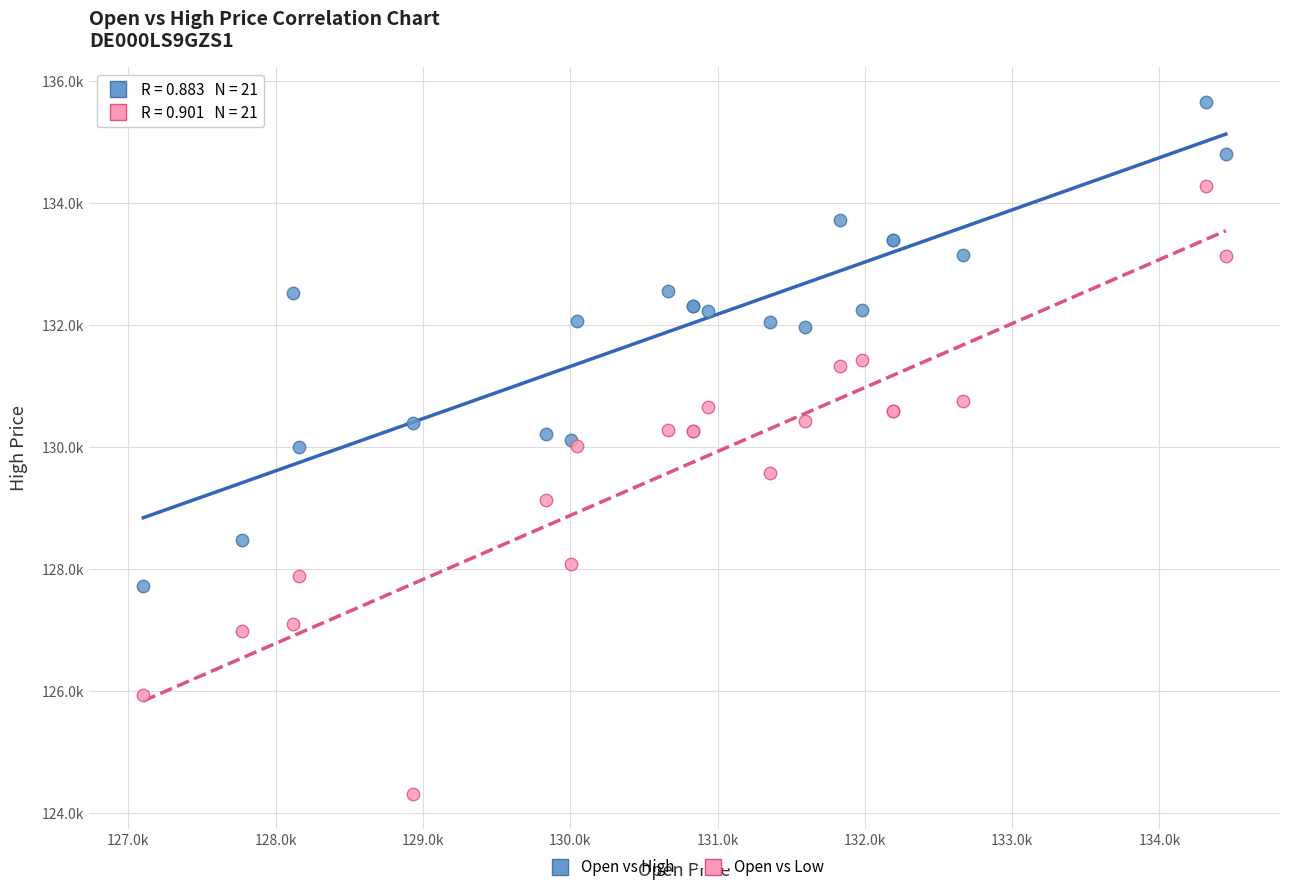

Which series has the widest spread of Y values?

Open vs Low